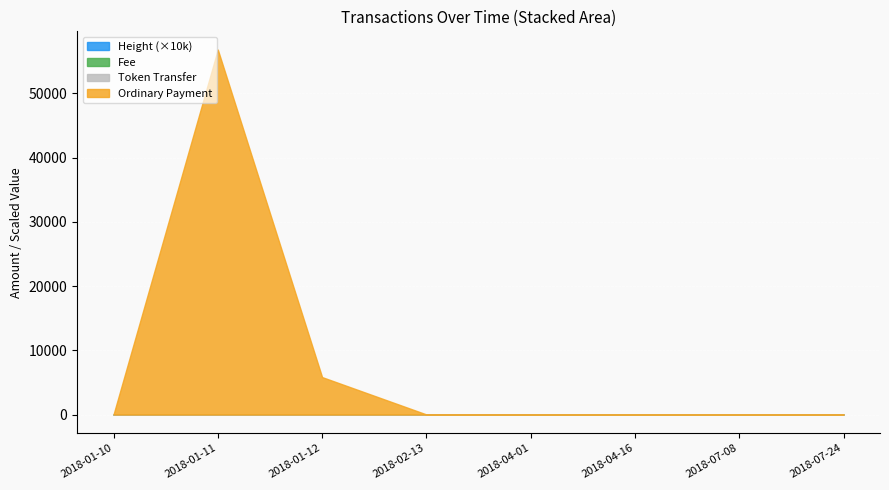

How many interior local peaks does the Fee series have?

2